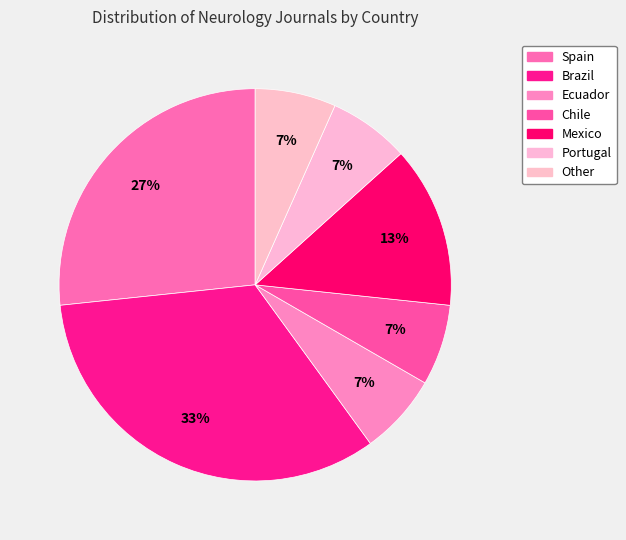

How many segments does this pie chart have?

7